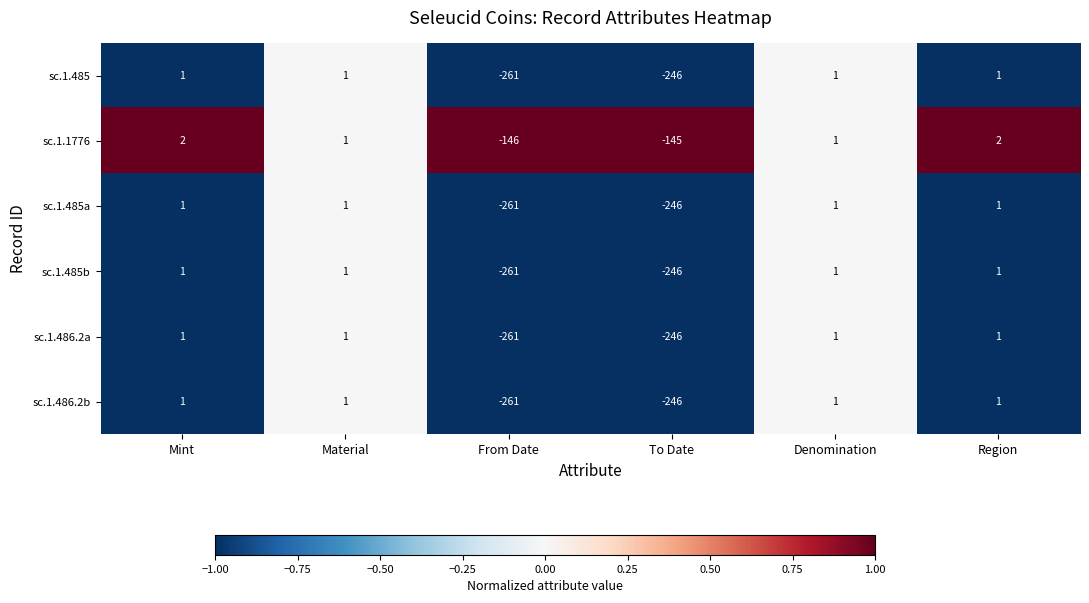

What is the difference between the sc.1.1776 values at From Date and Mint?

148